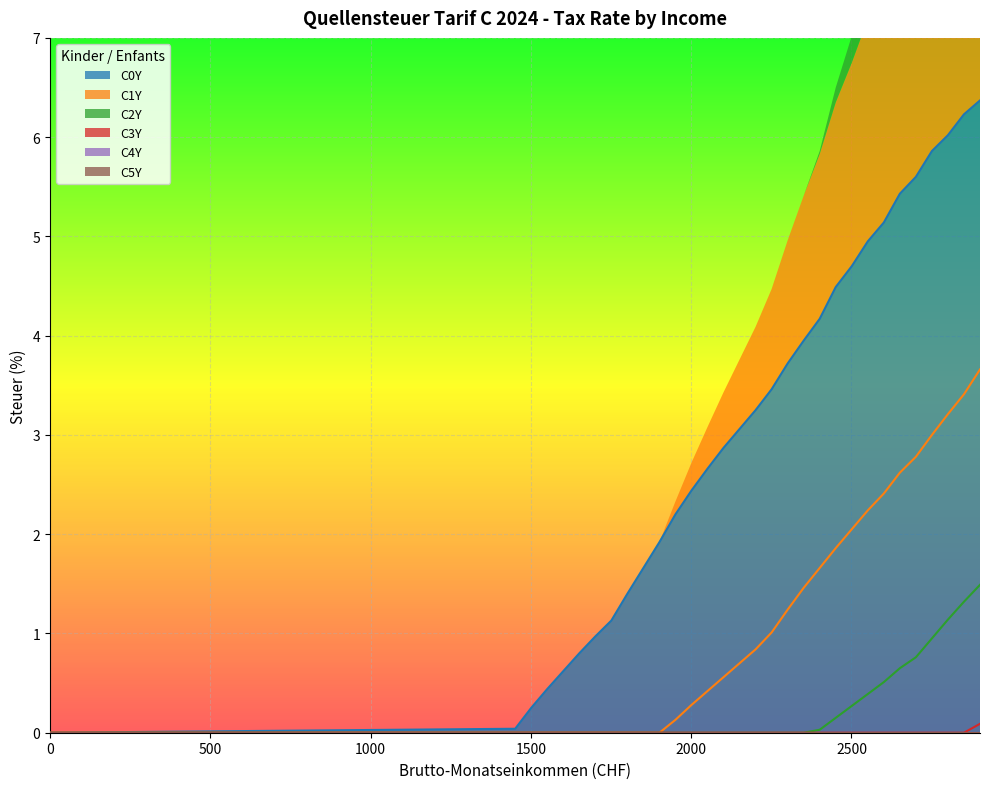

True or false: C1Y and C3Y intersect in this chart.

False